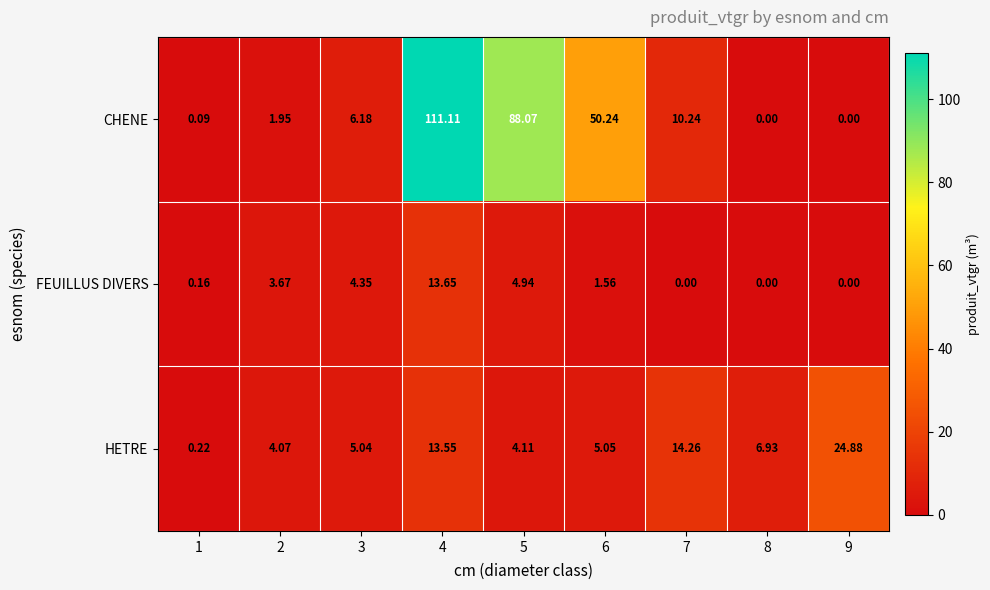

Which series has the largest range (max minus min)?

CHENE